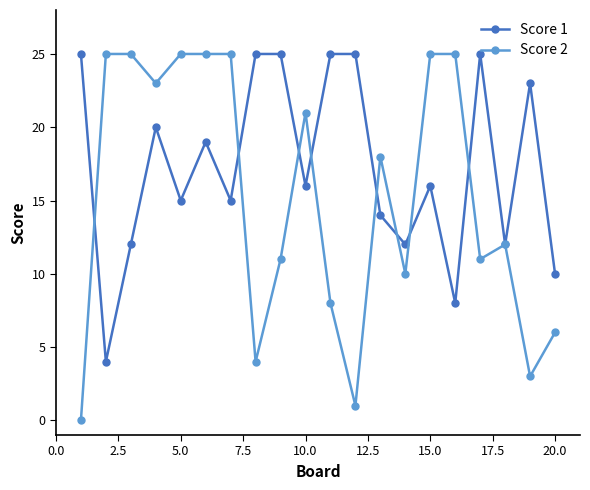

What is the difference between the maximum and second lowest values in the Score 1 series?

17